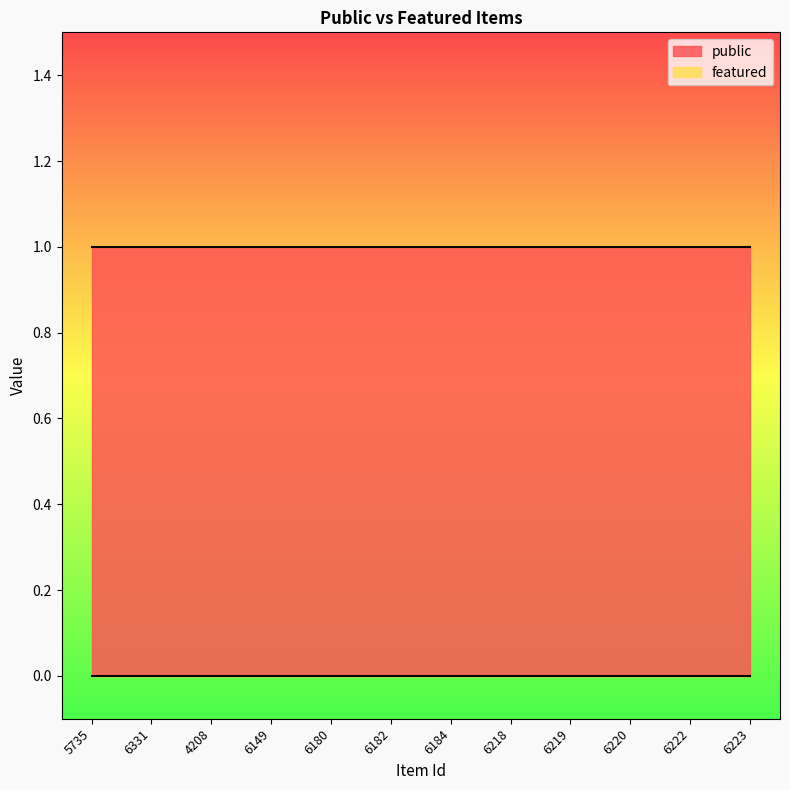

Does the chart have visible grid lines?

No